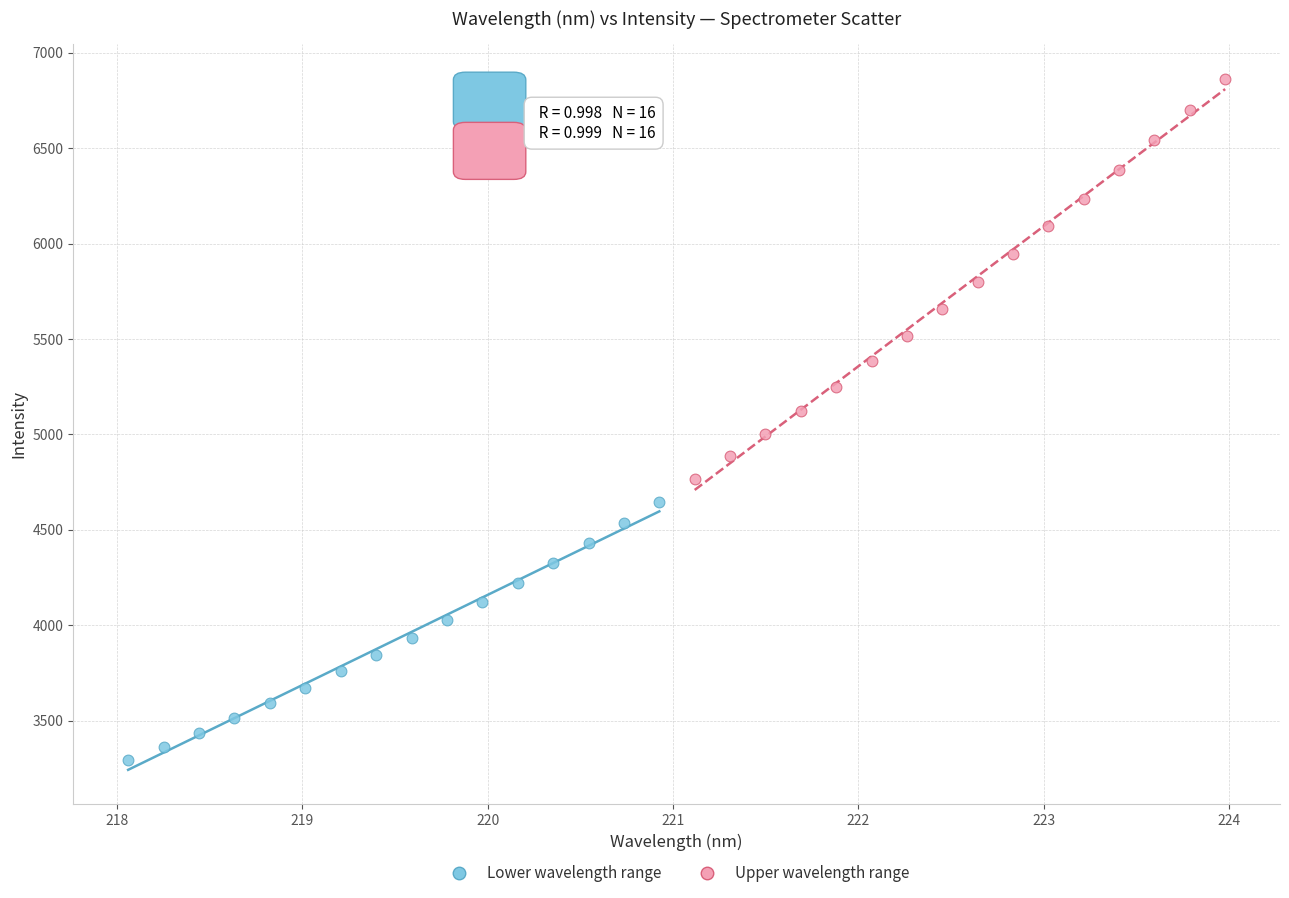

Which series contains the lowest Y value?

Lower wavelength range